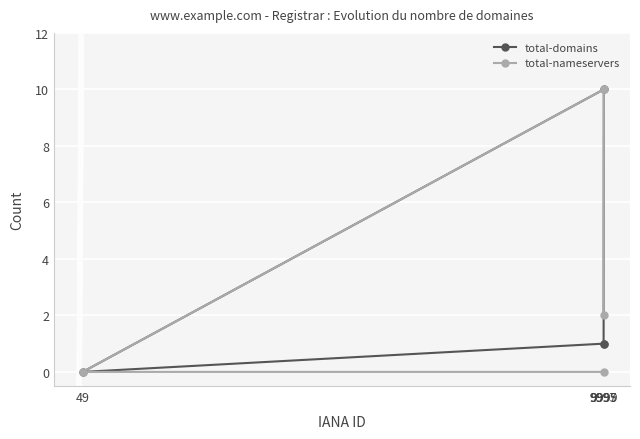

Reading right to left, list all the values displayed in this chart.

total-domains: 9999=10	9997=1	9995=1	49=0
total-nameservers: 9999=10	9997=0	9995=2	49=0